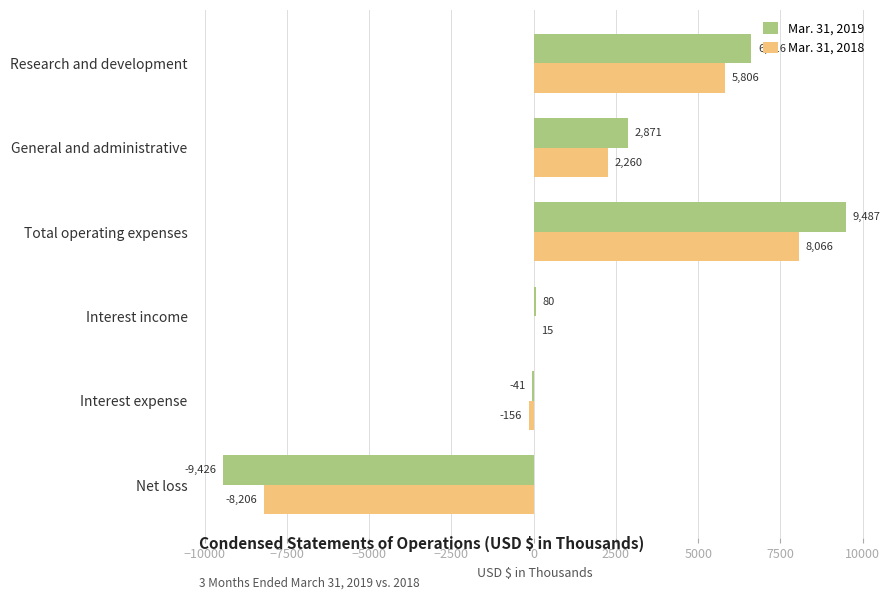

The Mar. 31, 2018 series shows 12785 at Total operating expenses. True or false?

False